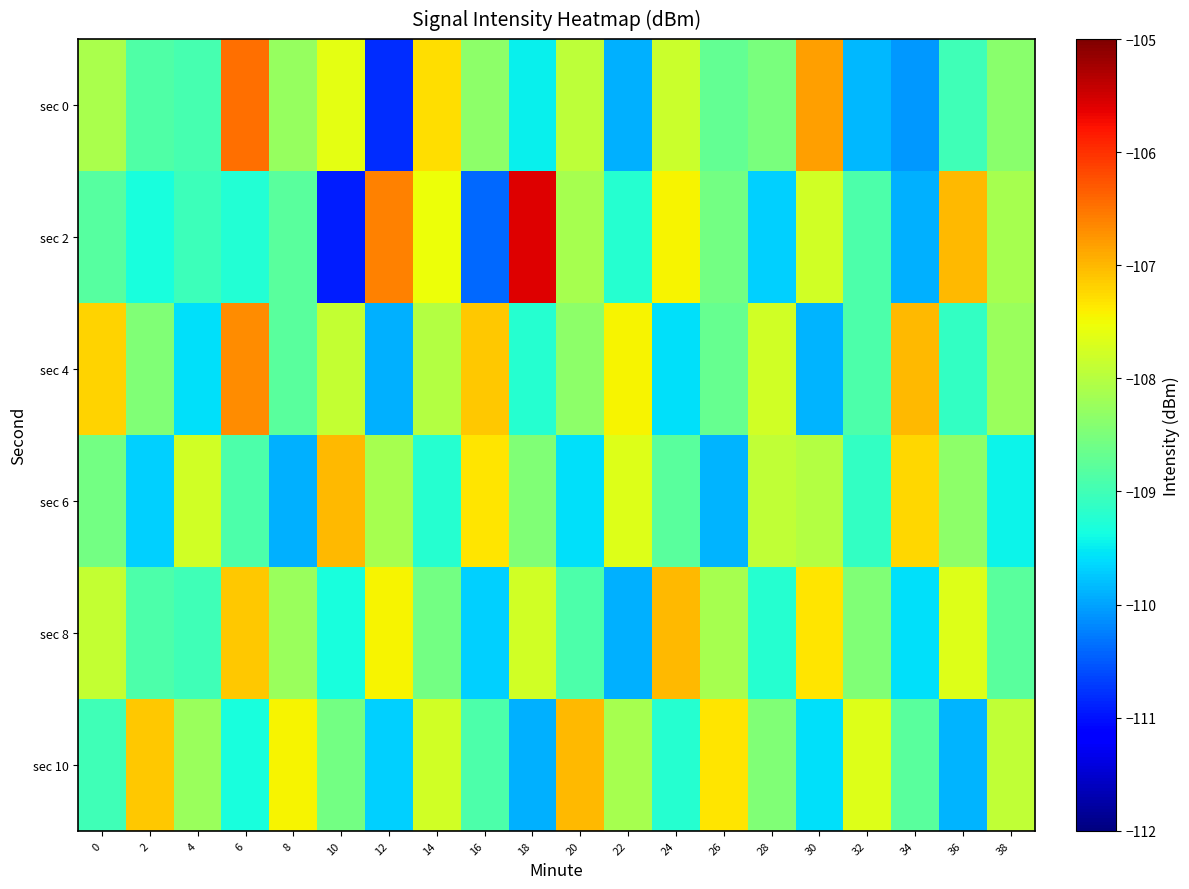

Rank the series at 28 from lowest to highest value.

sec 2, sec 8, sec 0, sec 10, sec 6, sec 4